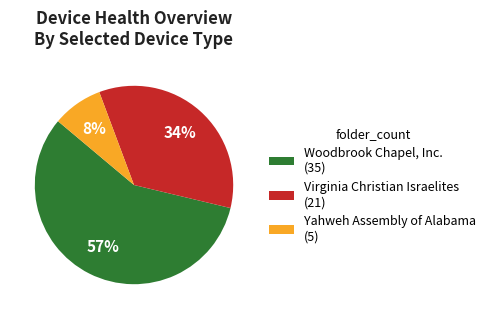

Rank the categories by value from highest to lowest.

Woodbrook Chapel, Inc., Virginia Christian Israelites, Yahweh Assembly of Alabama